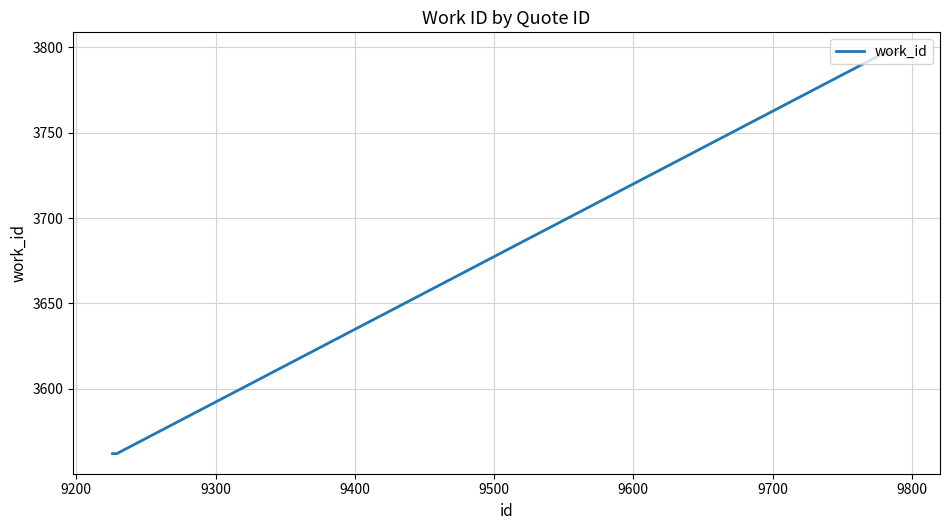

What is the sum of all values?

14718